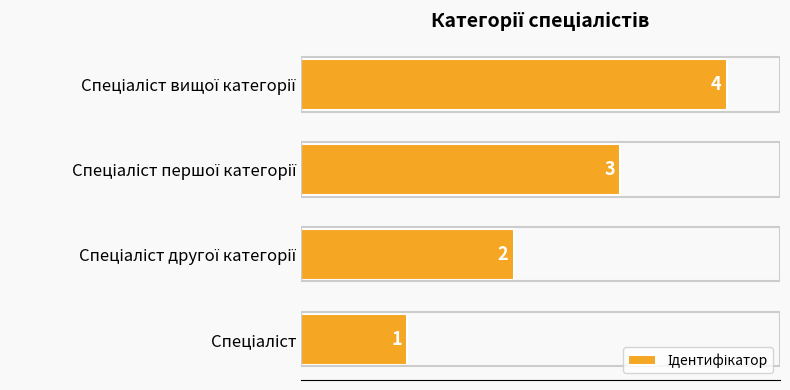

What is the greatest value displayed?

4